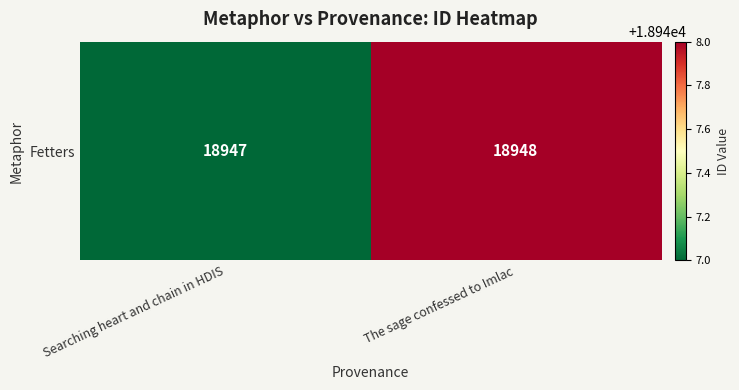

What is the change in value from Searching heart and chain in HDIS to The sage confessed to Imlac?

+1